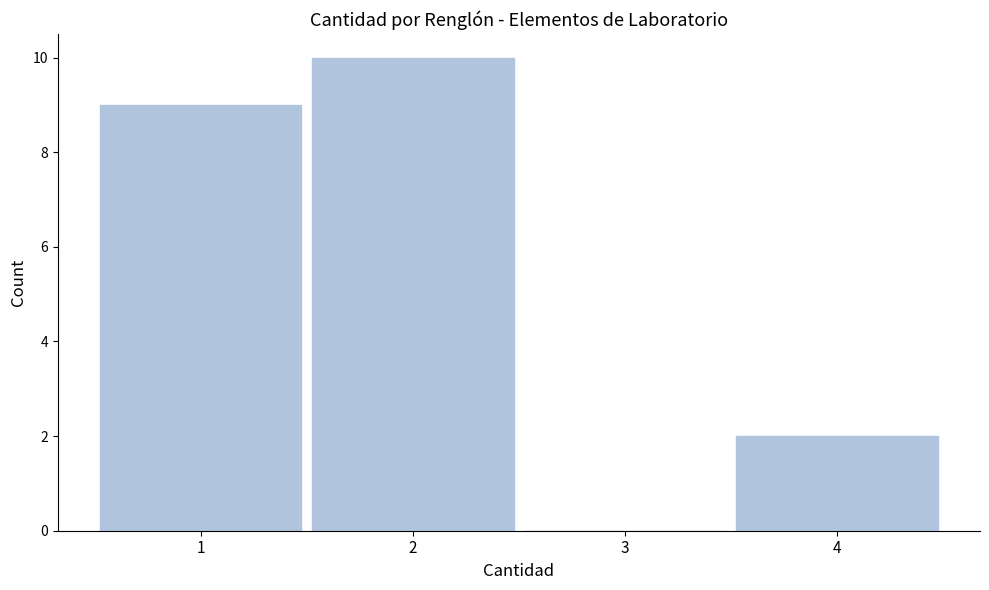

Reading right to left, list all the values displayed in this chart.

4=2	3=0	2=10	1=9